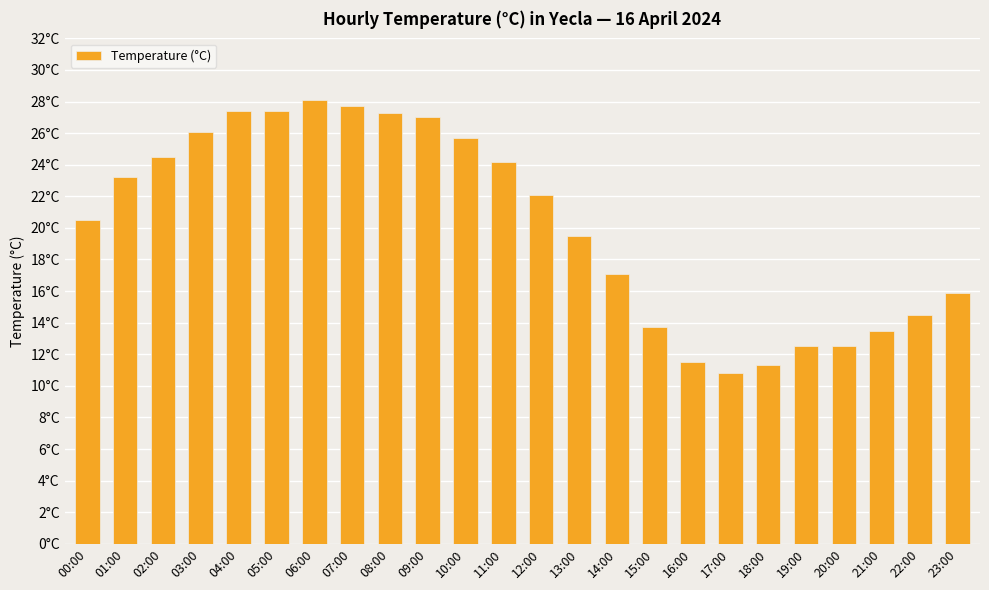

The value at 14:00 is 30.1. True or false?

False